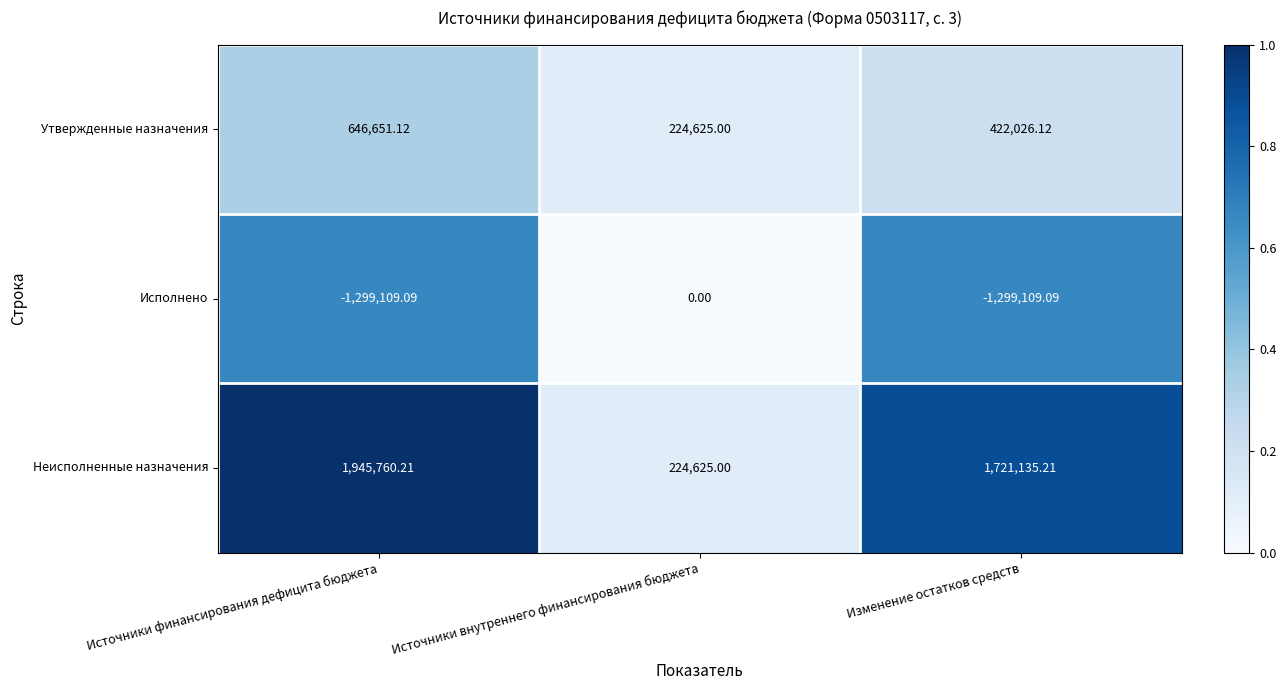

Rank the categories by Утвержденные назначения value from highest to lowest.

Источники финансирования дефицита бюджета, Изменение остатков средств, Источники внутреннего финансирования бюджета